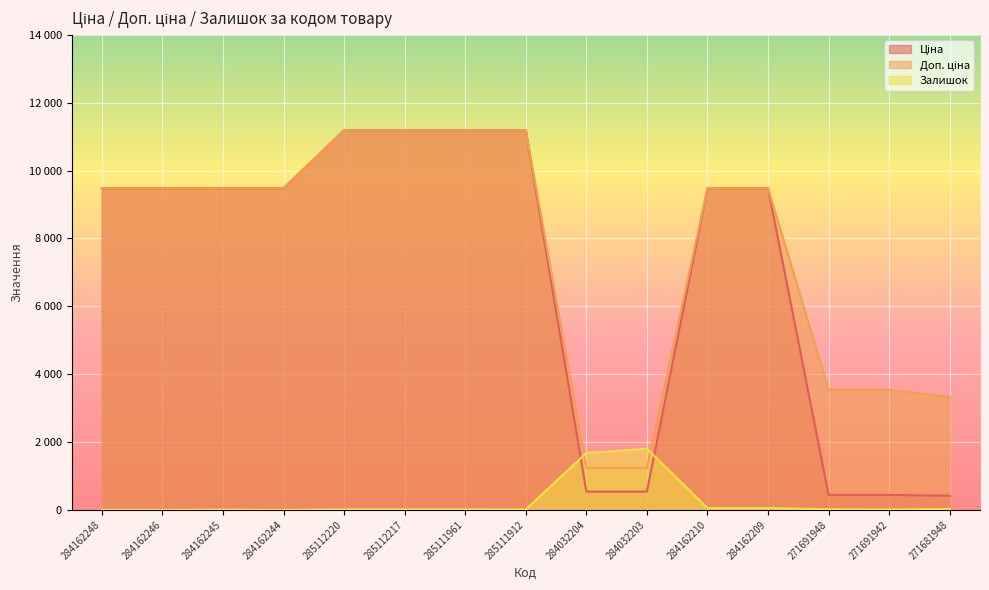

What is the label of the 13th point from the left?

271691948